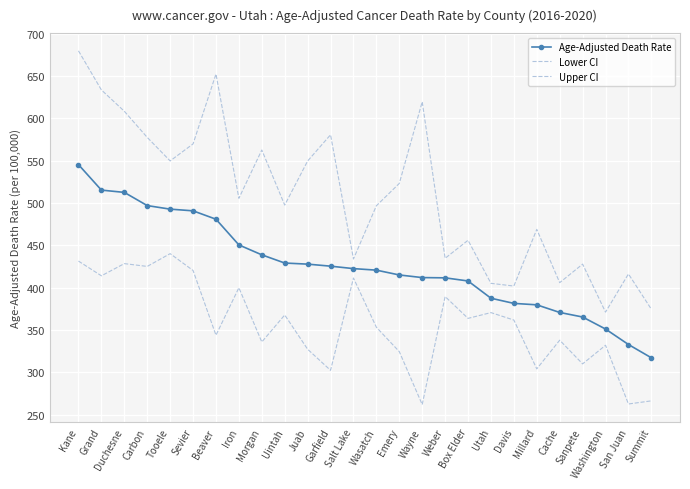

What is the total value across all series at Millard?

1152.6